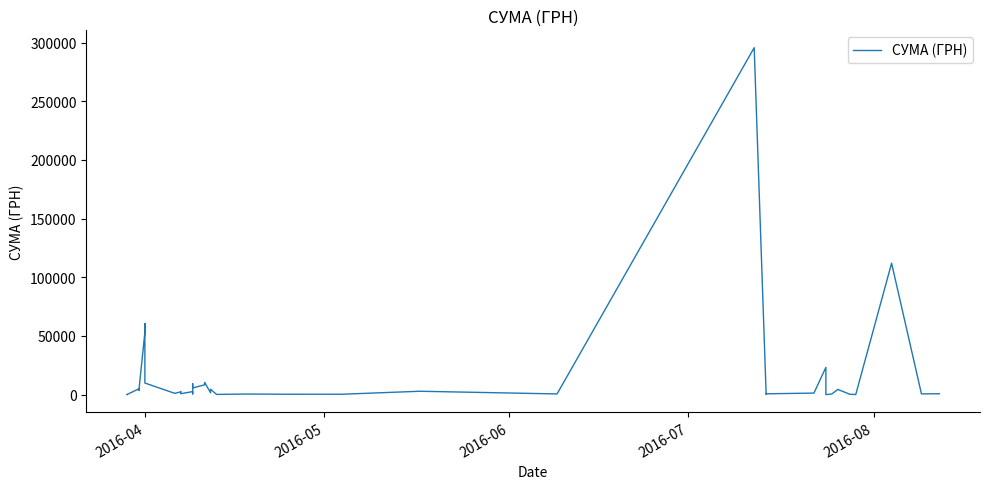

True or false: the data has more than 2 interior local peaks.

True